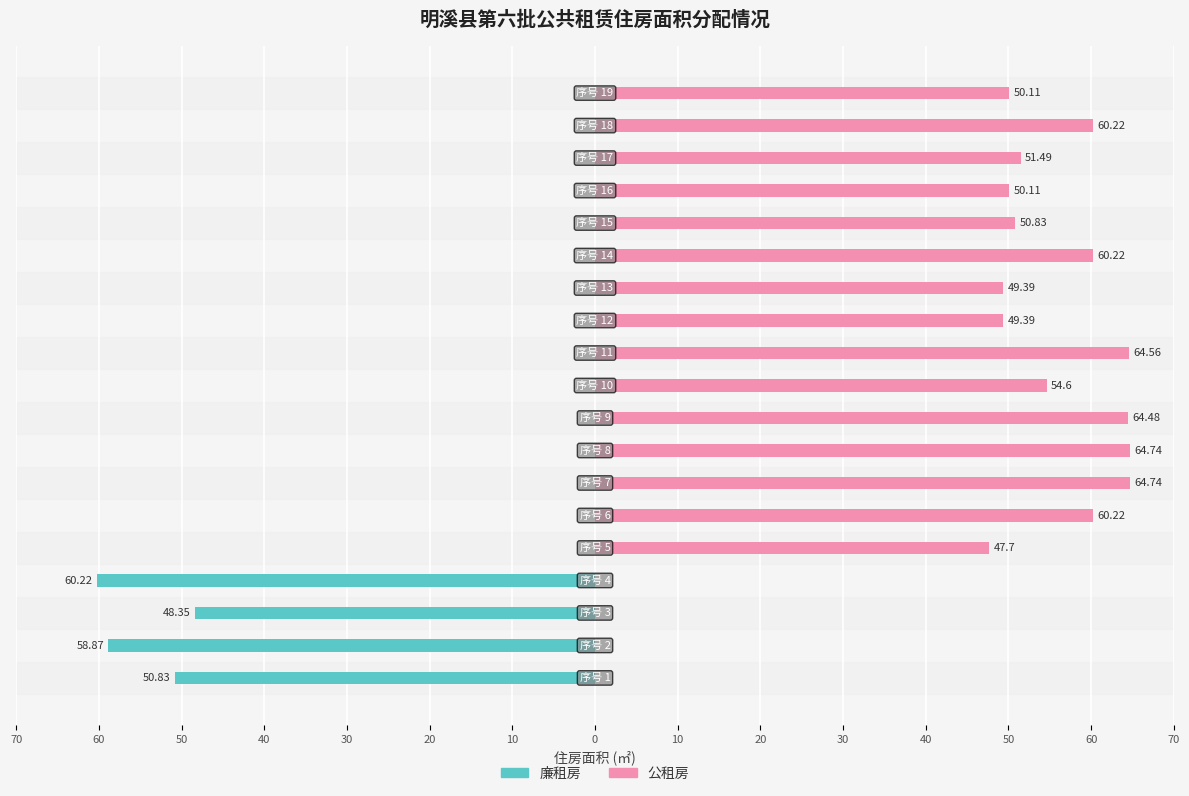

How many categories are shown in the chart?

19